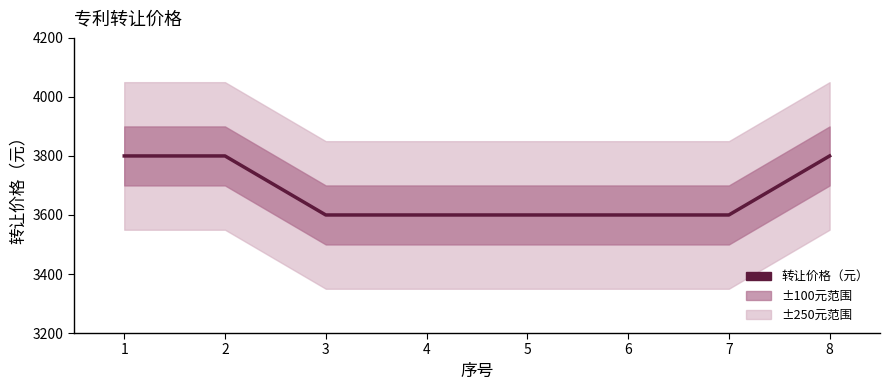

What is the value of the 2nd point from the left?

3800